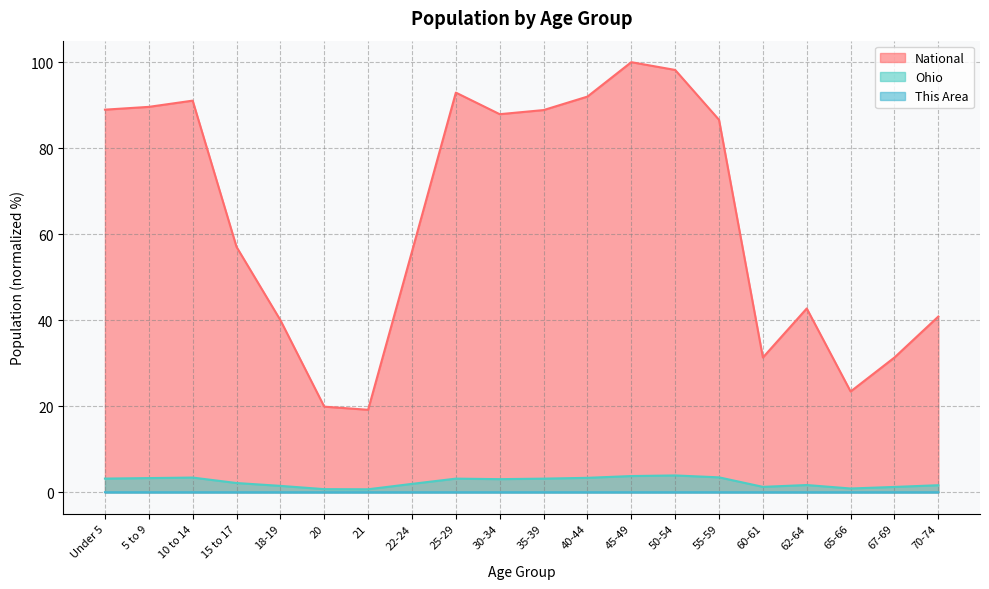

True or false: This Area has more than 1 points higher than both neighbors.

True